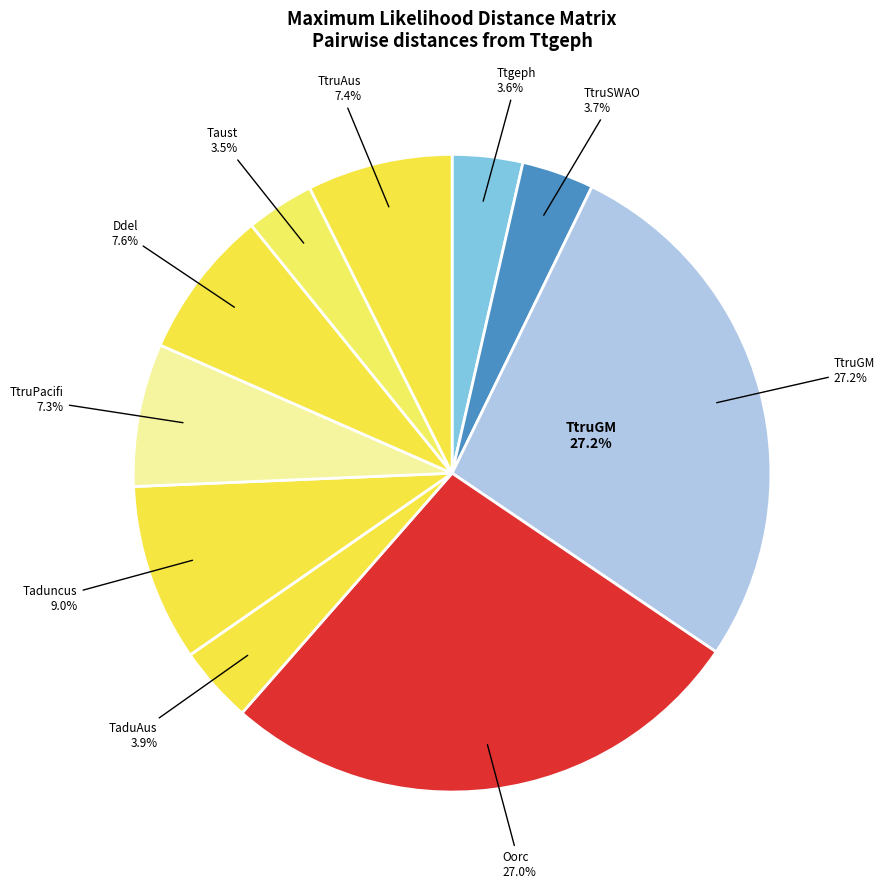

Which category has the smallest portion of the pie?

Taust